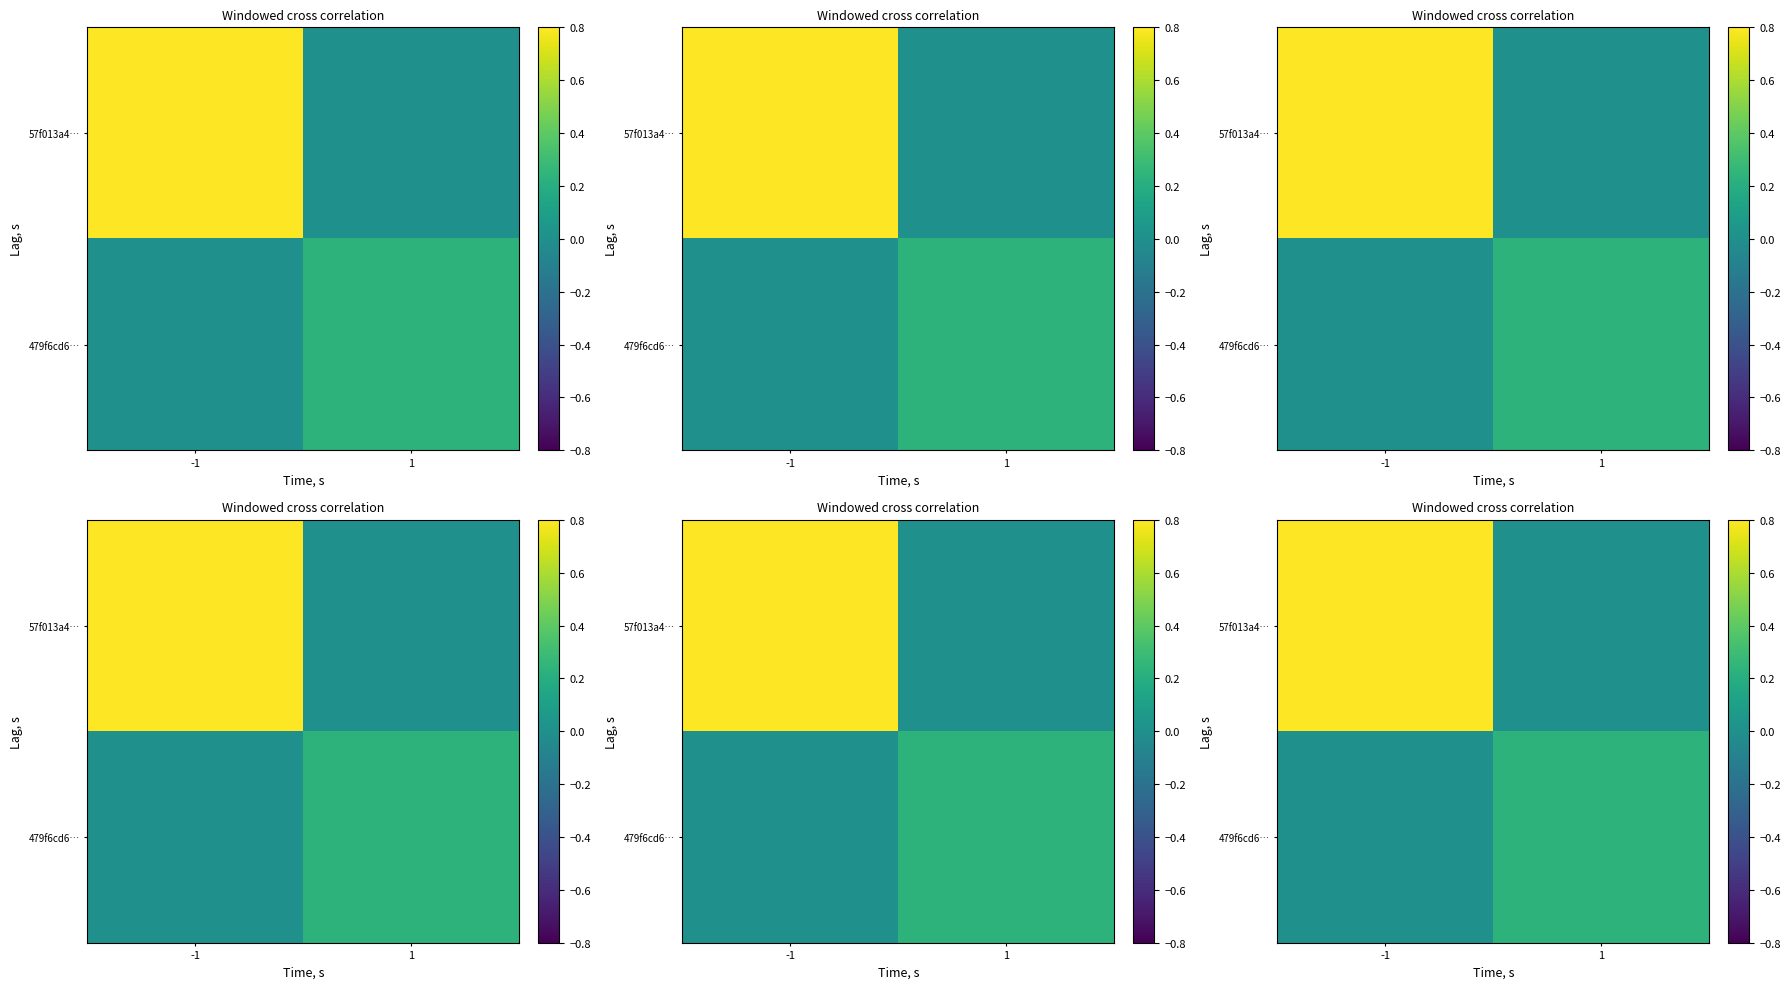

What is the maximum value shown in the chart?

1.0